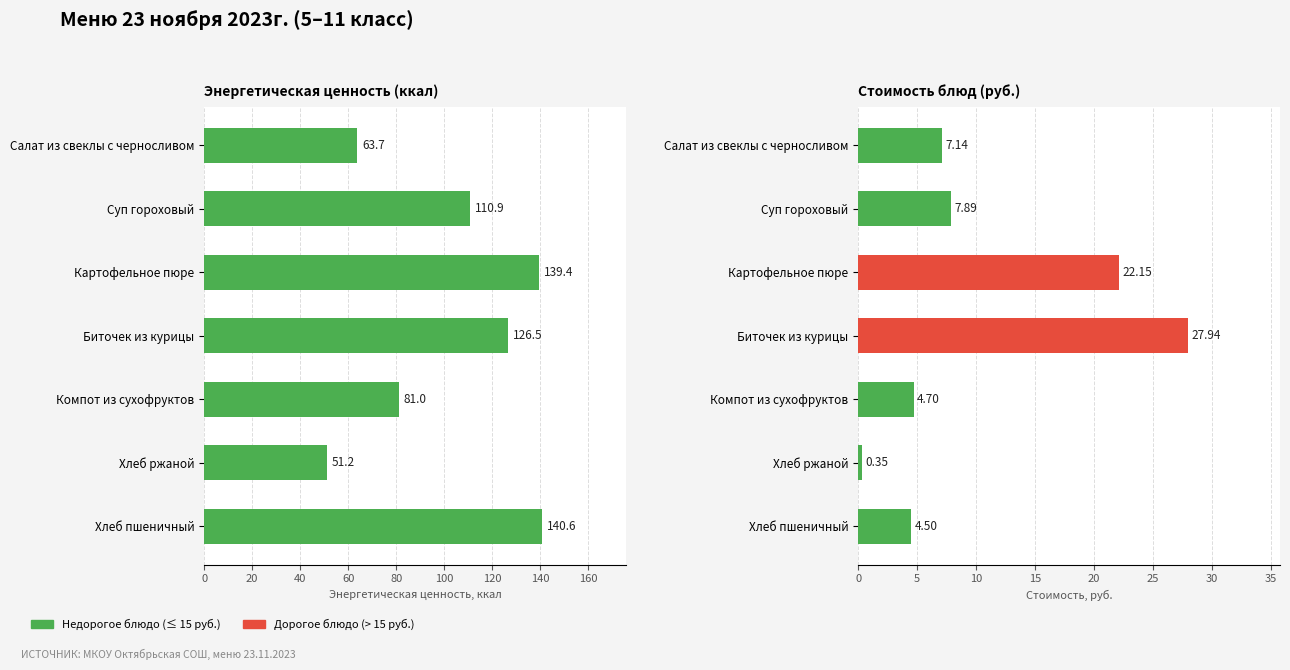

What is the value of the Энерг. ценность (ккал) bar at the 1st from the left?

63.7